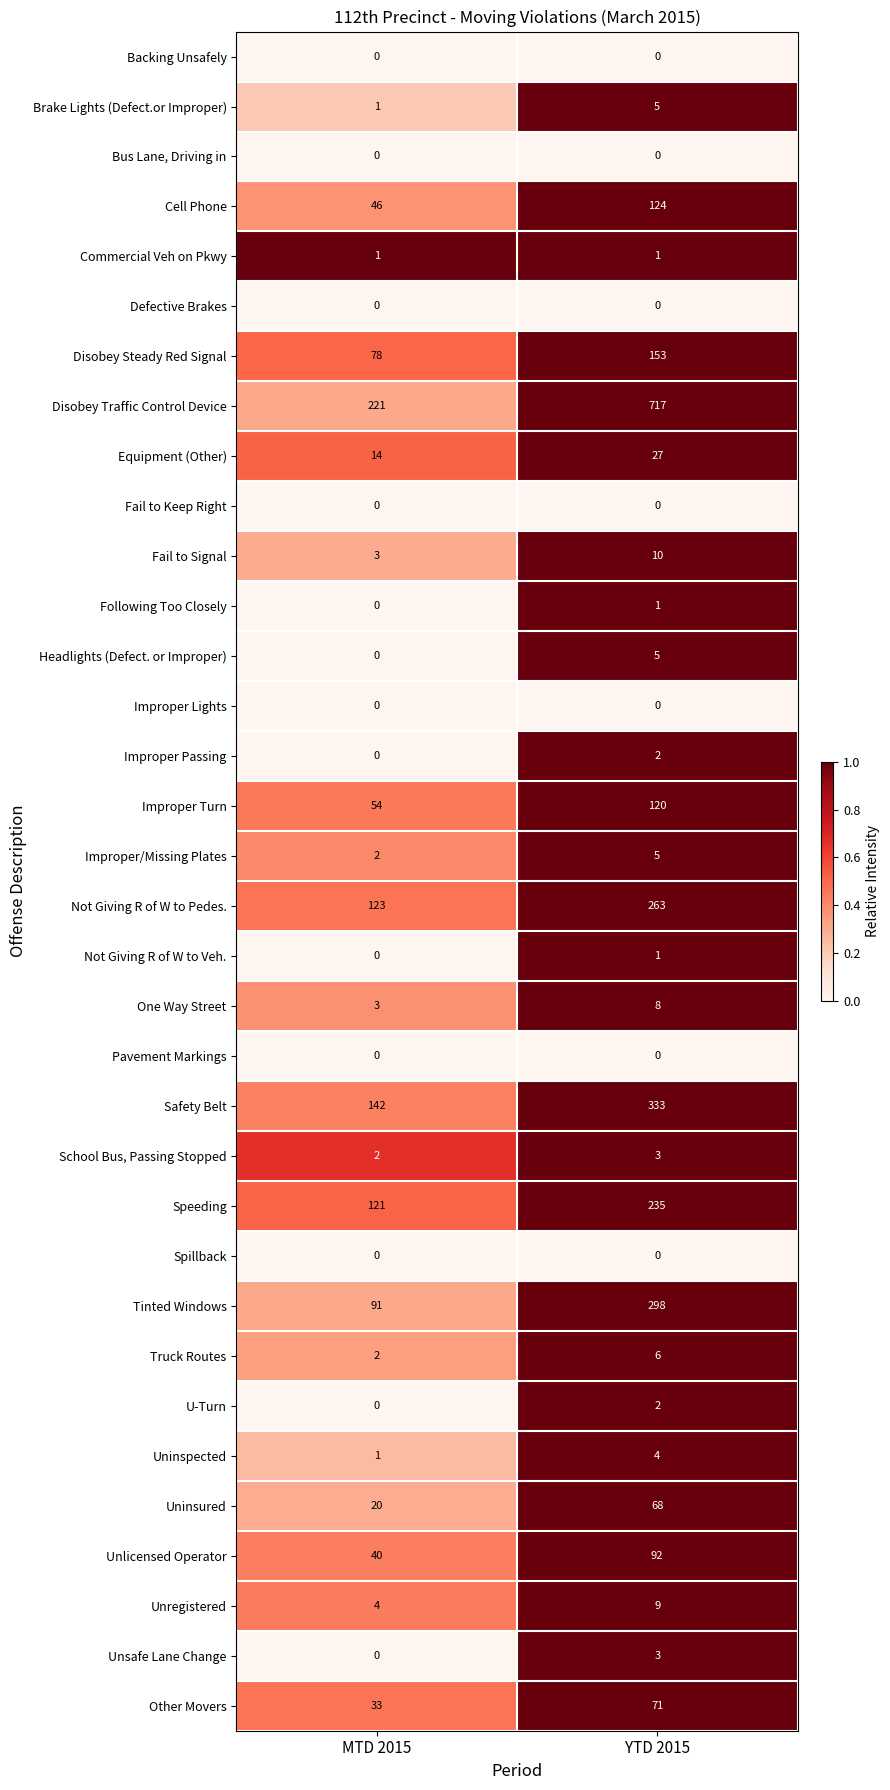

At how many categories does at least one series exceed 0?

2